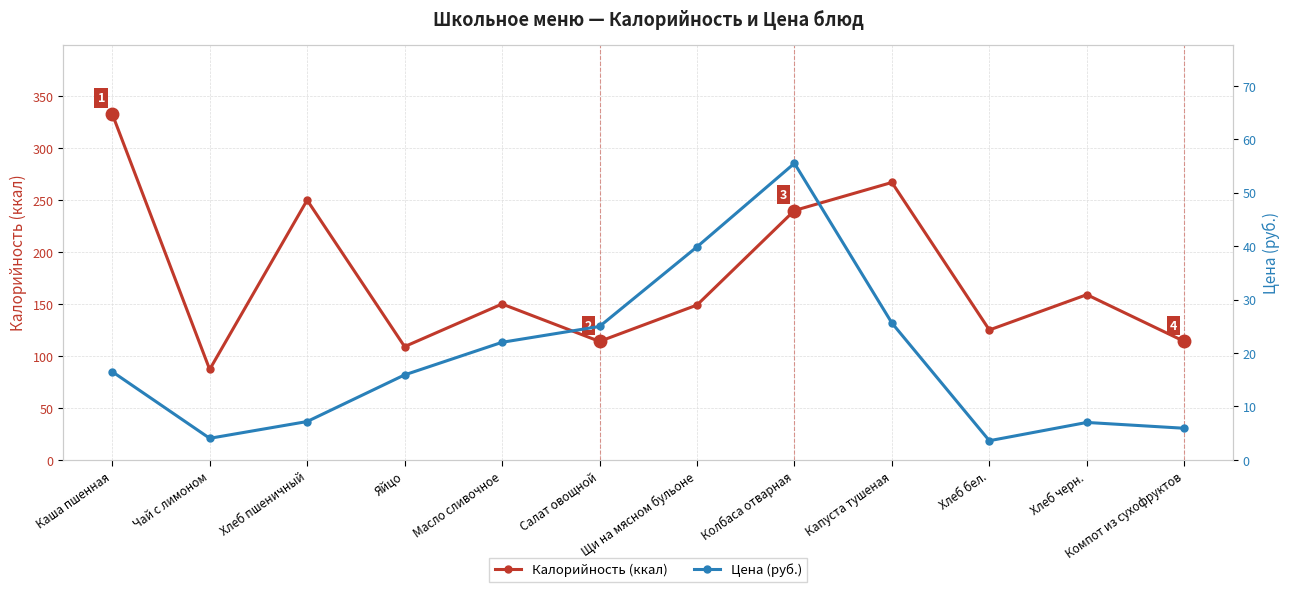

True or false: Калорийность (ккал) has a value of 250.0 at Хлеб пшеничный.

True